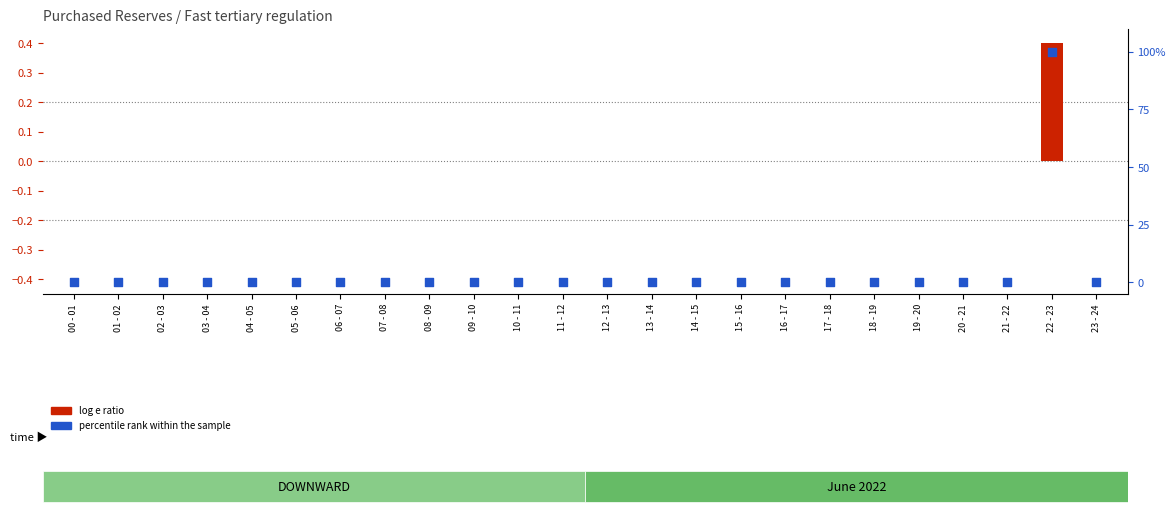

Which series reaches the minimum Y coordinate?

log e ratio